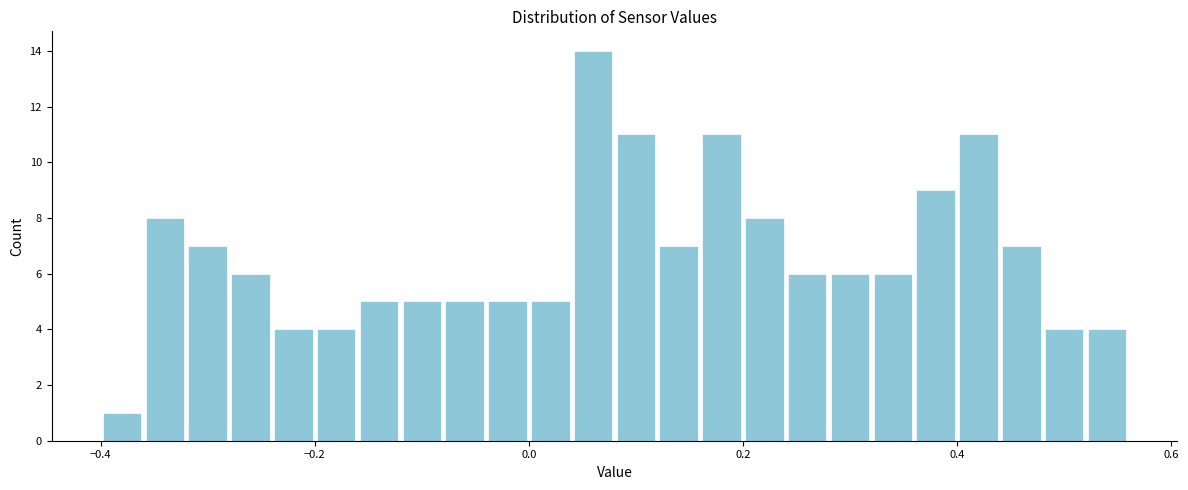

Read against the x-axis, roughly where is the centre of the tallest bar?

0.06